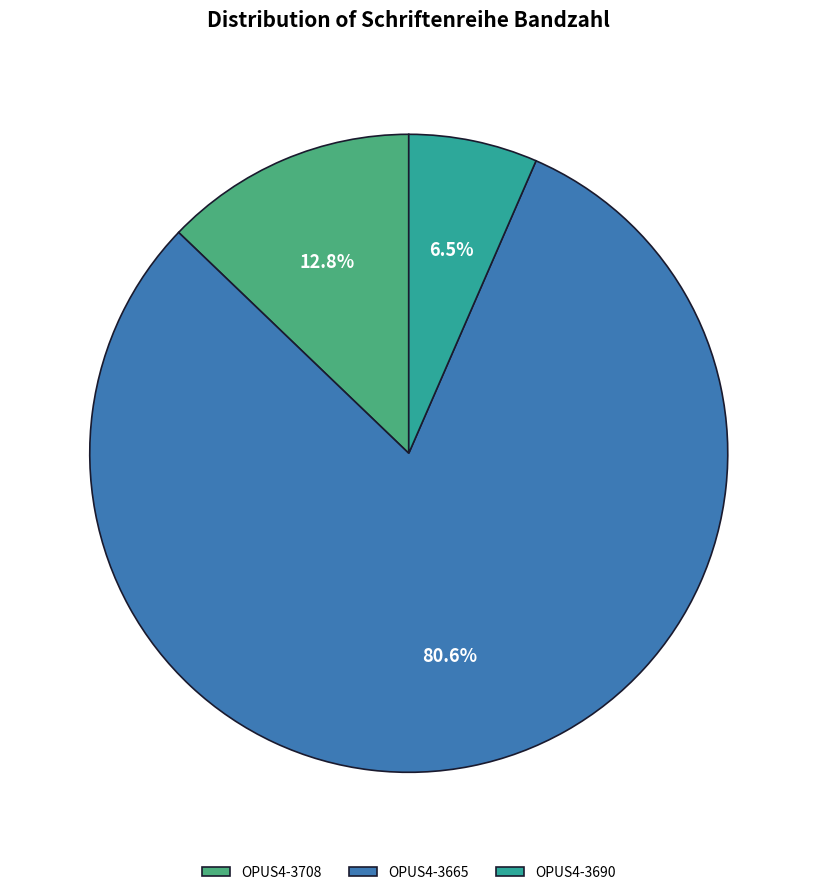

Does OPUS4-3690 represent more than half of the total?

No